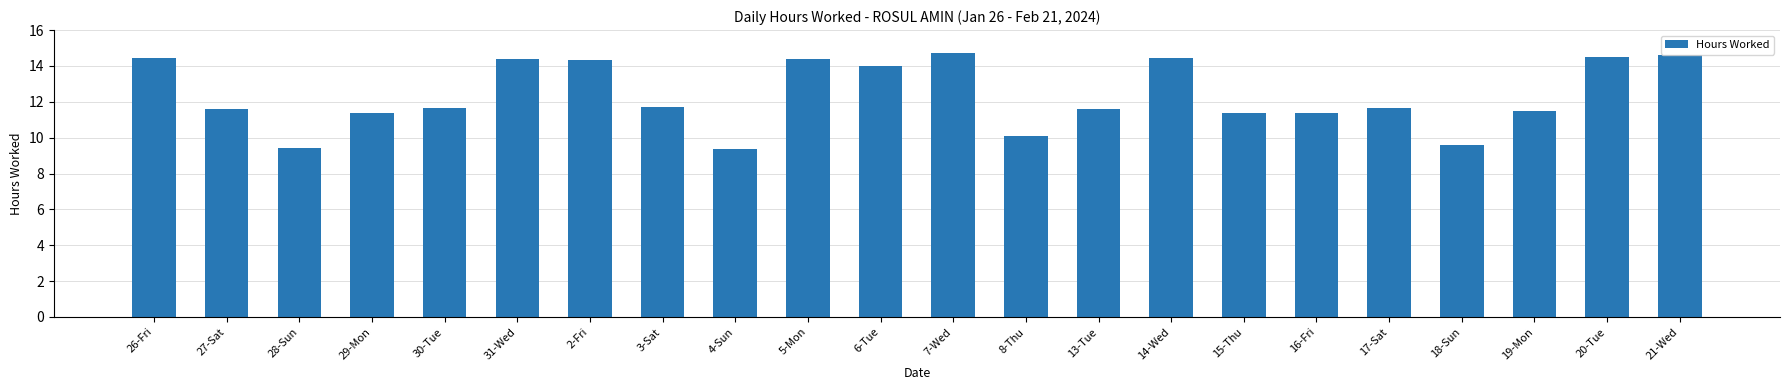

Count the number of data series in this chart.

1